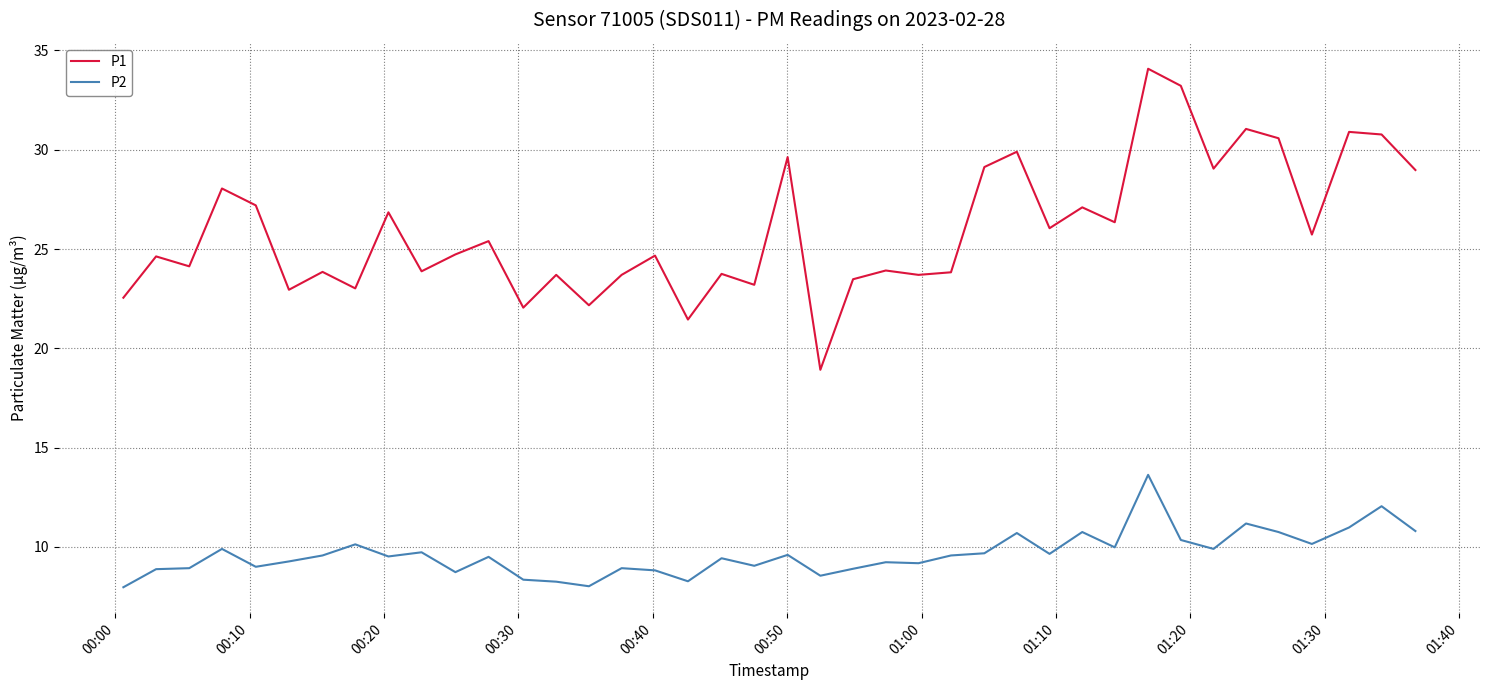

Which series has the largest range (max minus min)?

P1